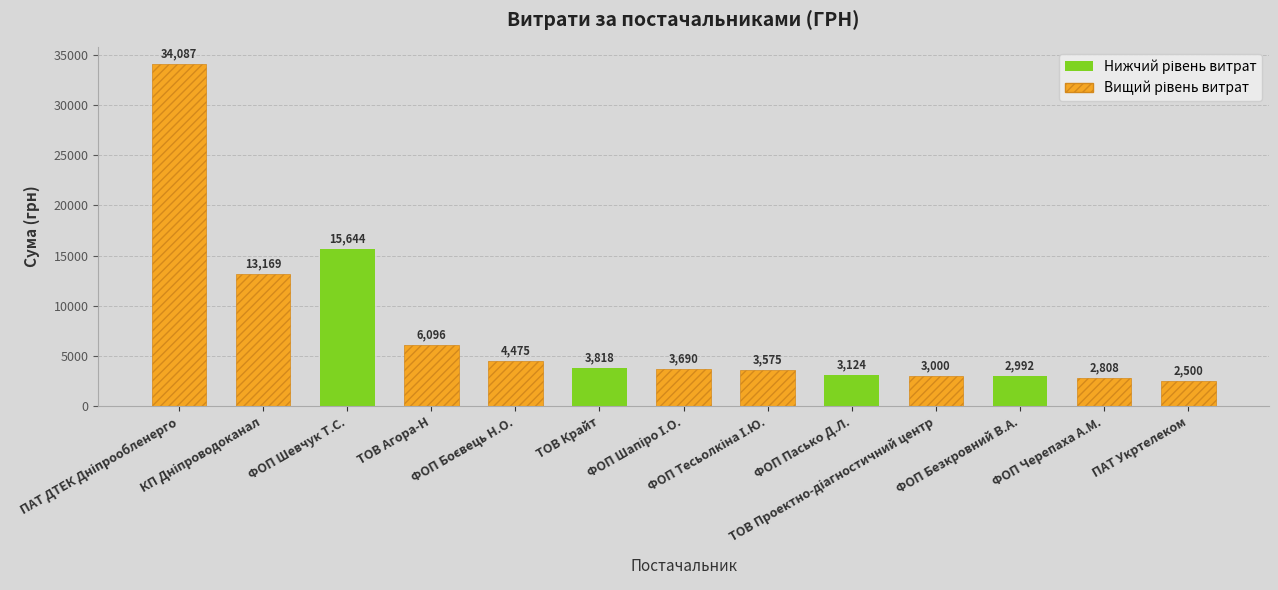

Between ФОП Черепаха А.М. and ПАТ Укртелеком, which is larger?

ФОП Черепаха А.М.